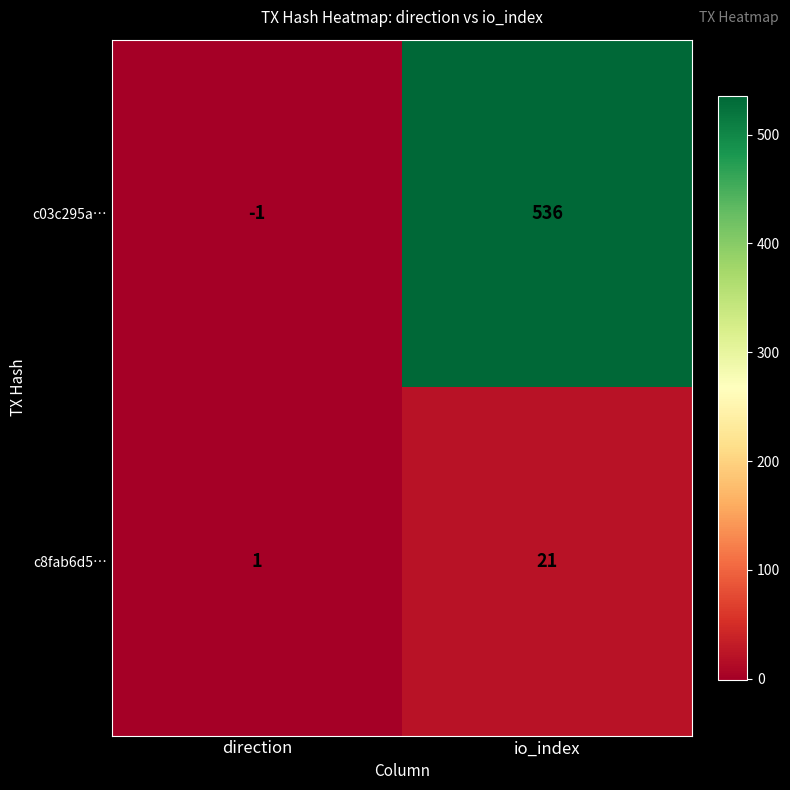

Which label corresponds to the smallest value in the chart?

direction